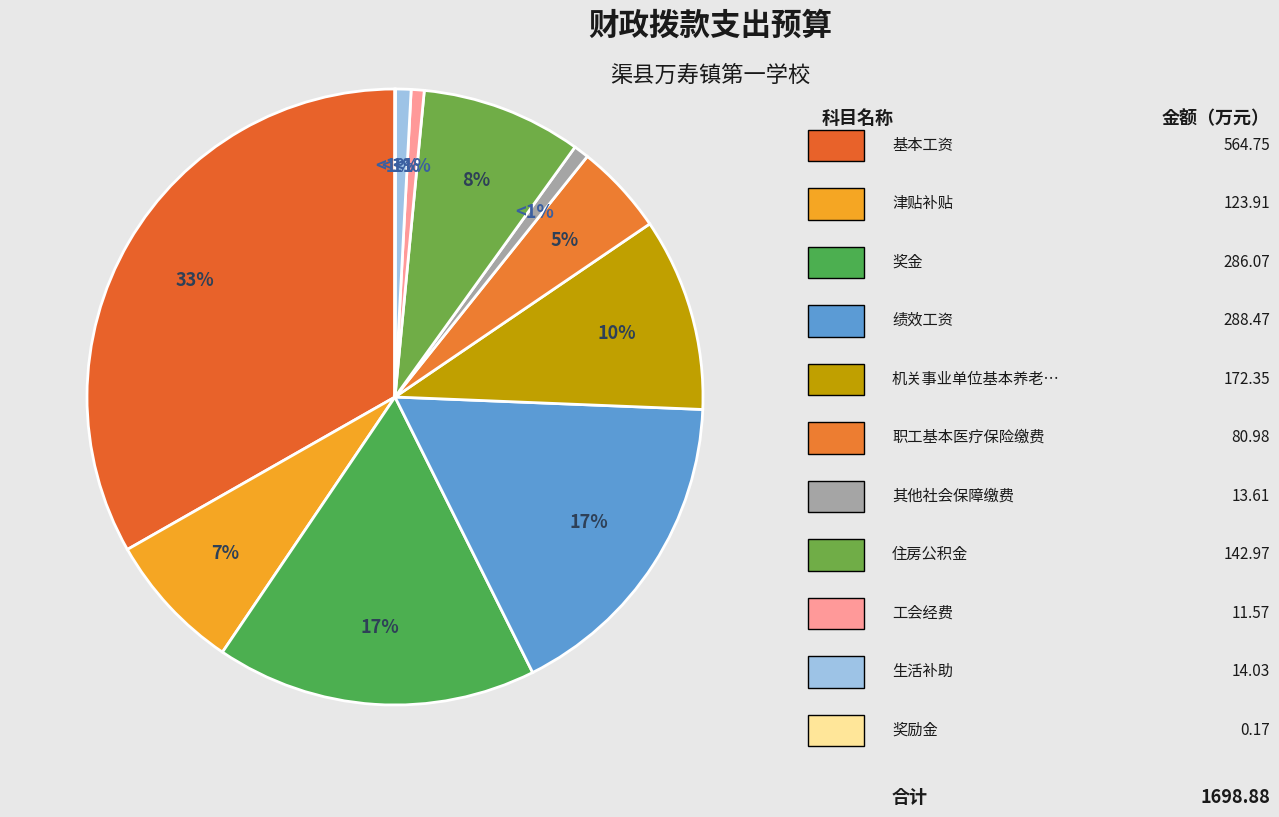

True or false: 奖励金 accounts for 6% of the total.

False